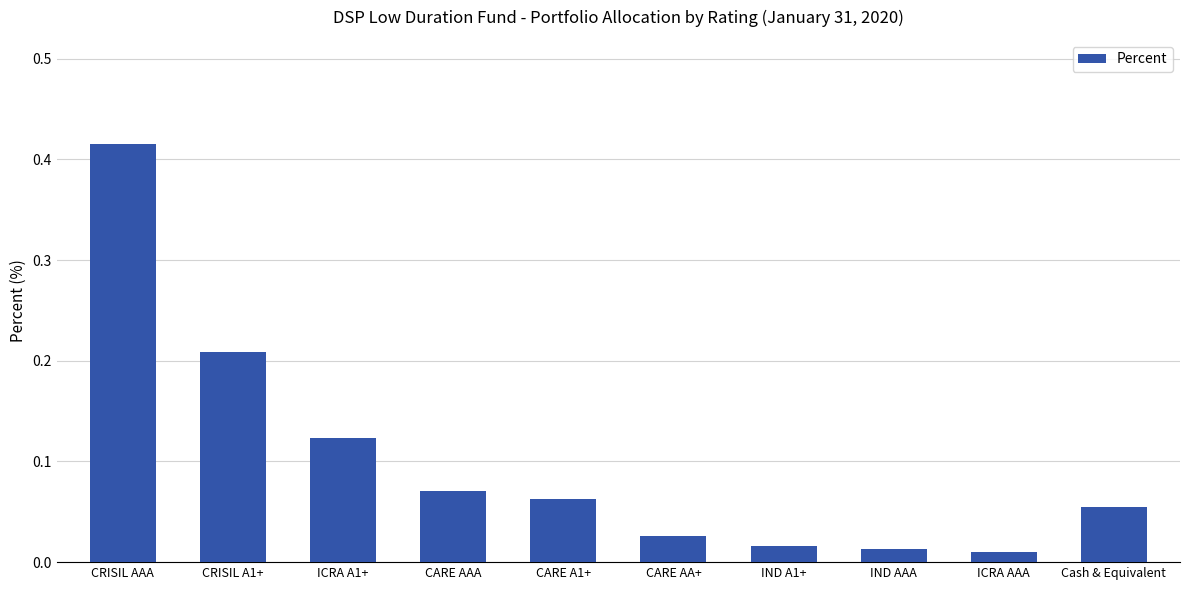

What is the sum of all values?

1.0